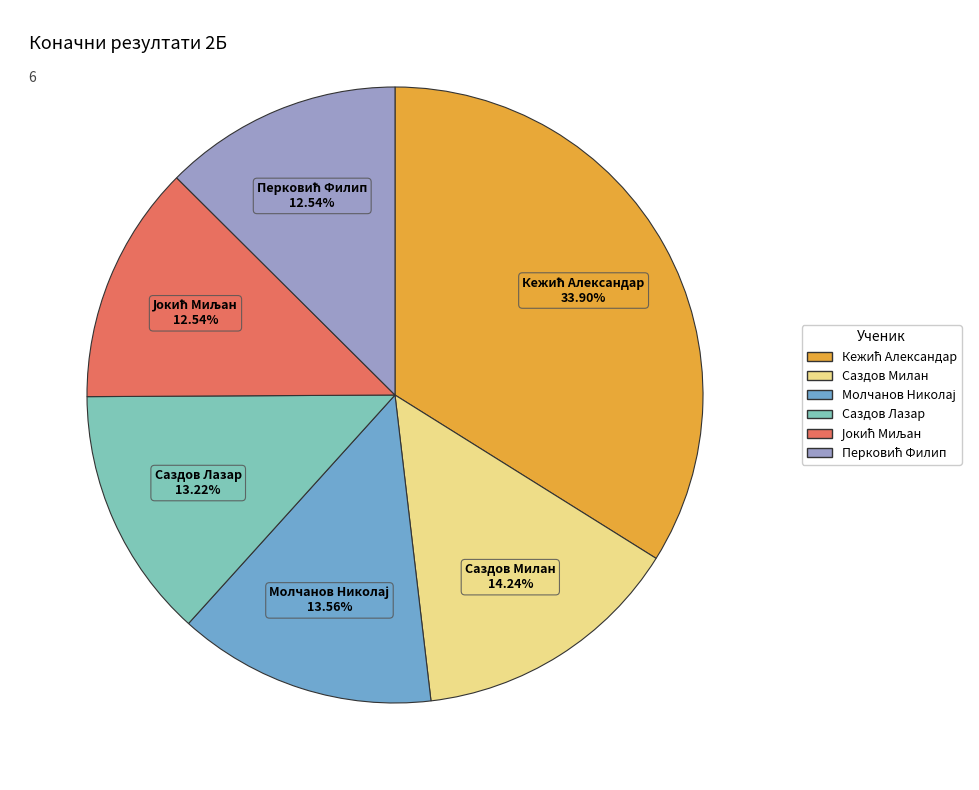

Is there any slice that represents more than half of the pie?

No